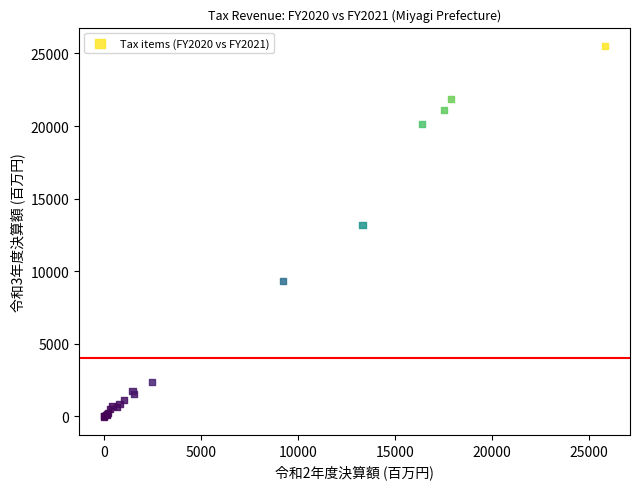

What Y value in the scatter plot is closest to 12752?

13185.0